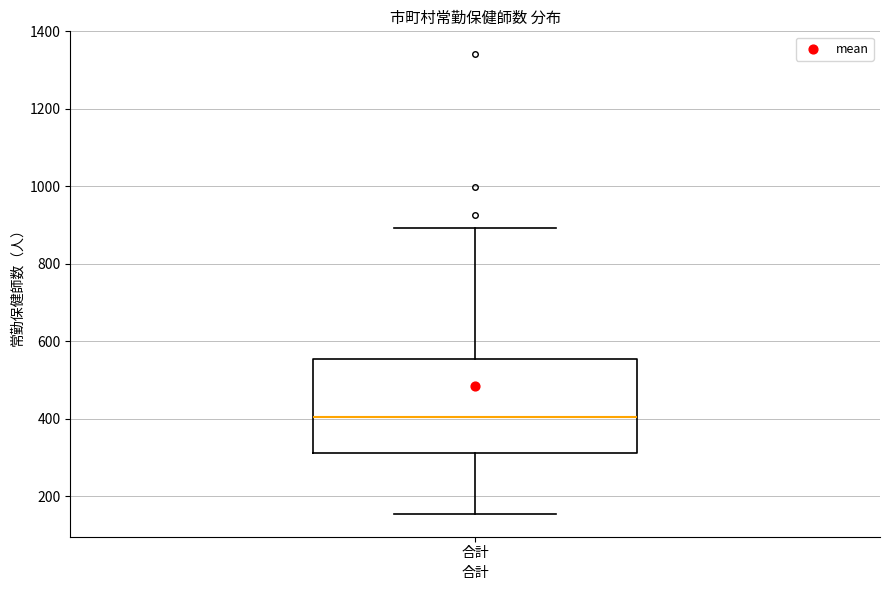

Read this box plot against the y-axis: the position of the median line, the range covered by the box, and the ends of both whiskers. The values are not printed on the chart, so give them approximately, as read against the axis.

median 400, box 320 to 560, whiskers 160 to 900